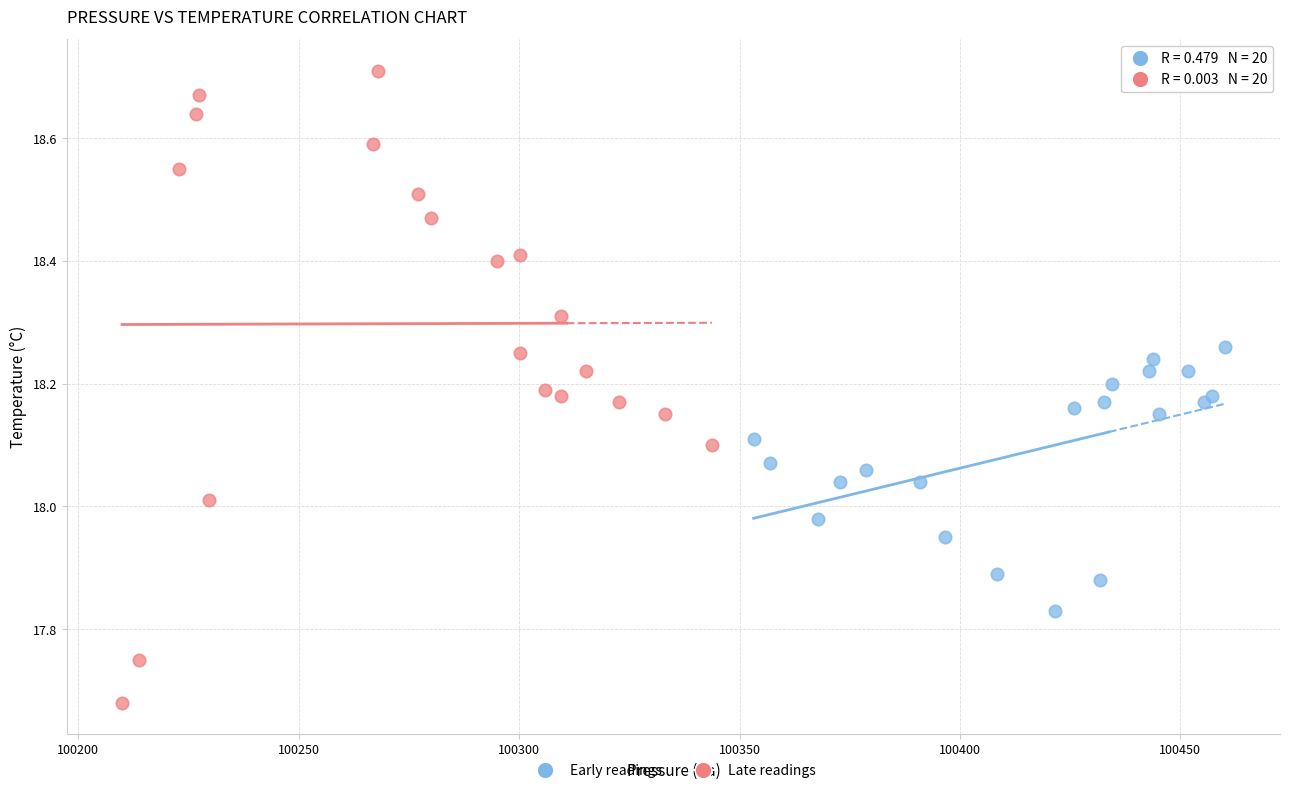

Which series reaches the minimum Y coordinate?

Late readings